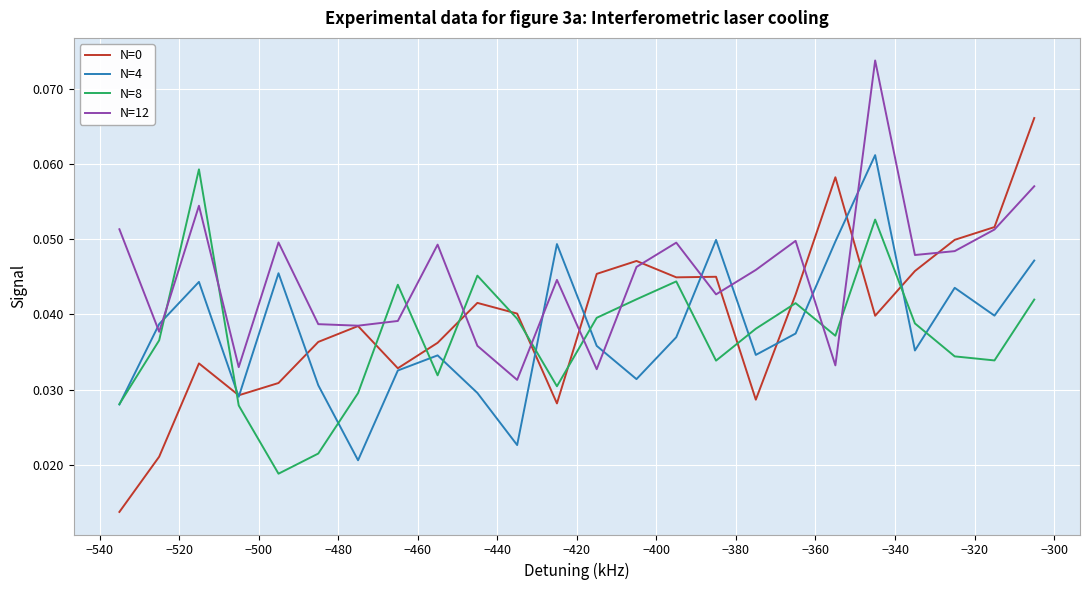

Which series has the largest total across all categories?

N=12